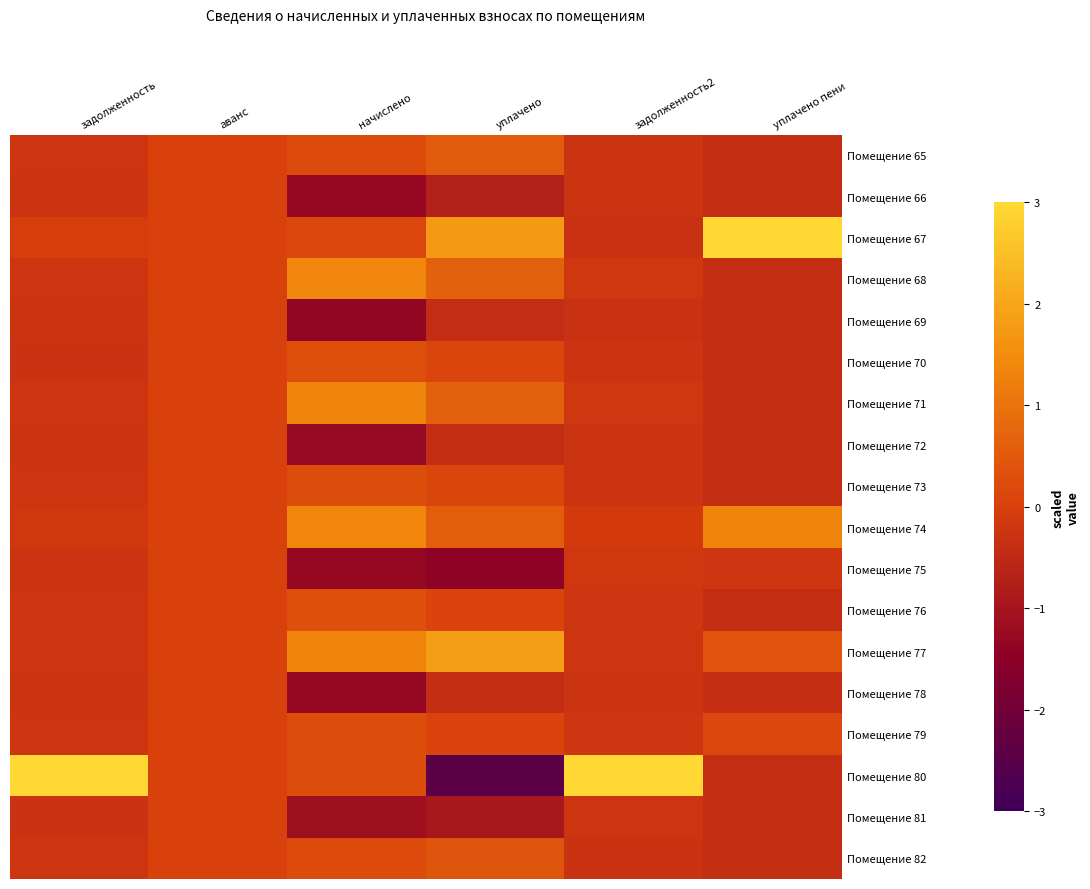

Reading right to left, what are all the values shown in this chart?

Помещение 65: уплачено пени=-0.4	задолженность2=-0.3	уплачено=0.5	начислено=0.2	аванс=0.0	задолженность=-0.2
Помещение 66: уплачено пени=-0.4	задолженность2=-0.3	уплачено=-0.7	начислено=-1.3	аванс=0.0	задолженность=-0.3
Помещение 67: уплачено пени=3.7	задолженность2=-0.3	уплачено=1.7	начислено=0.2	аванс=0.0	задолженность=-0.1
Помещение 68: уплачено пени=-0.4	задолженность2=-0.2	уплачено=0.7	начислено=1.4	аванс=0.0	задолженность=-0.2
Помещение 69: уплачено пени=-0.4	задолженность2=-0.3	уплачено=-0.4	начислено=-1.3	аванс=0.0	задолженность=-0.3
Помещение 70: уплачено пени=-0.4	задолженность2=-0.3	уплачено=0.1	начислено=0.3	аванс=0.0	задолженность=-0.3
Помещение 71: уплачено пени=-0.4	задолженность2=-0.2	уплачено=0.6	начислено=1.4	аванс=0.0	задолженность=-0.2
Помещение 72: уплачено пени=-0.4	задолженность2=-0.3	уплачено=-0.4	начислено=-1.3	аванс=0.0	задолженность=-0.3
Помещение 73: уплачено пени=-0.4	задолженность2=-0.3	уплачено=0.1	начислено=0.3	аванс=0.0	задолженность=-0.2
Помещение 74: уплачено пени=1.4	задолженность2=-0.1	уплачено=0.6	начислено=1.4	аванс=0.0	задолженность=-0.2
Помещение 75: уплачено пени=-0.2	задолженность2=-0.2	уплачено=-1.4	начислено=-1.3	аванс=0.0	задолженность=-0.3
Помещение 76: уплачено пени=-0.4	задолженность2=-0.2	уплачено=0.1	начислено=0.3	аванс=0.0	задолженность=-0.2
Помещение 77: уплачено пени=0.4	задолженность2=-0.2	уплачено=1.8	начислено=1.4	аванс=0.0	задолженность=-0.2
Помещение 78: уплачено пени=-0.4	задолженность2=-0.3	уплачено=-0.4	начислено=-1.3	аванс=0.0	задолженность=-0.3
Помещение 79: уплачено пени=0.1	задолженность2=-0.2	уплачено=0.1	начислено=0.3	аванс=0.0	задолженность=-0.2
Помещение 80: уплачено пени=-0.4	задолженность2=4.1	уплачено=-2.4	начислено=0.3	аванс=0.0	задолженность=4.1
Помещение 81: уплачено пени=-0.4	задолженность2=-0.2	уплачено=-1.0	начислено=-1.1	аванс=0.0	задолженность=-0.3
Помещение 82: уплачено пени=-0.4	задолженность2=-0.3	уплачено=0.4	начислено=0.2	аванс=0.0	задолженность=-0.2